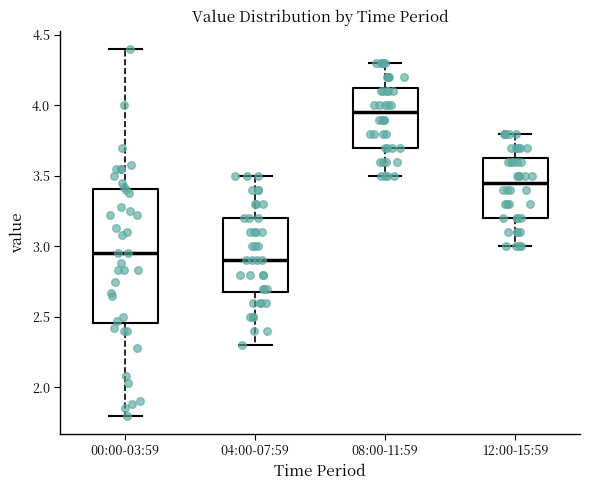

Comparing the boxes themselves (not the whiskers), which one is the tallest?

00:00-03:59